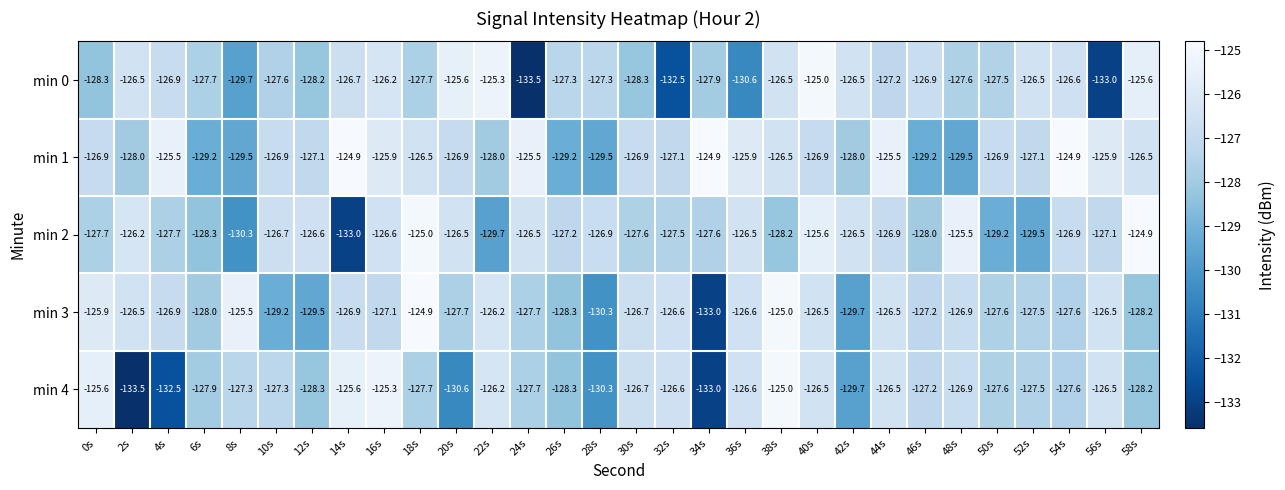

What is the sum of all min 2 values?

-3822.4